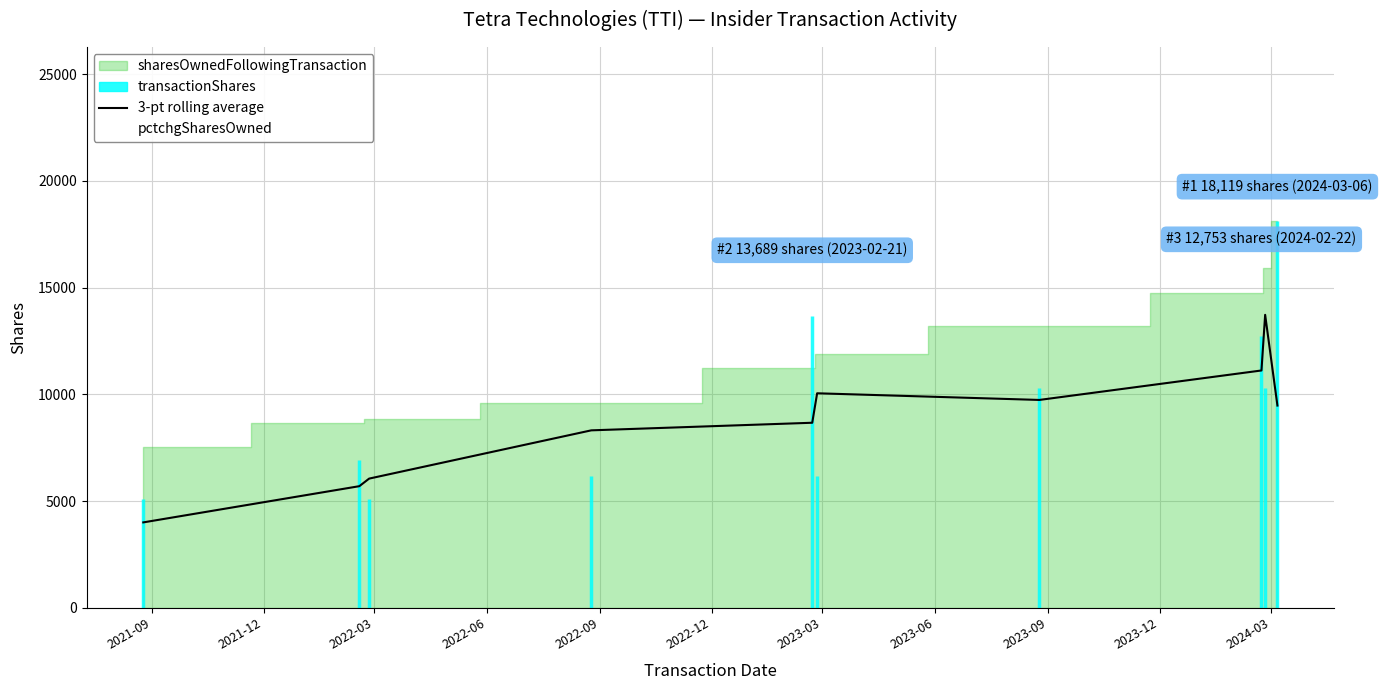

True or false: the data has more than 2 interior local peaks.

False